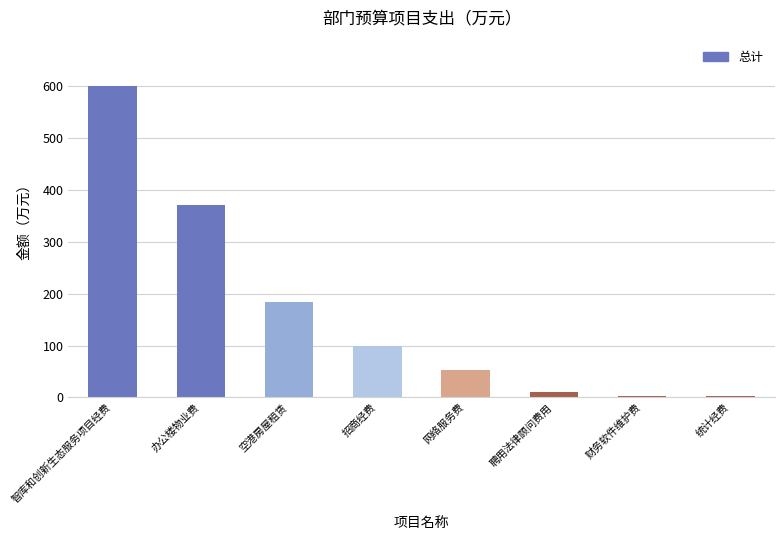

The value at 智库和创新生态服务项目经费 is 600.0. True or false?

True